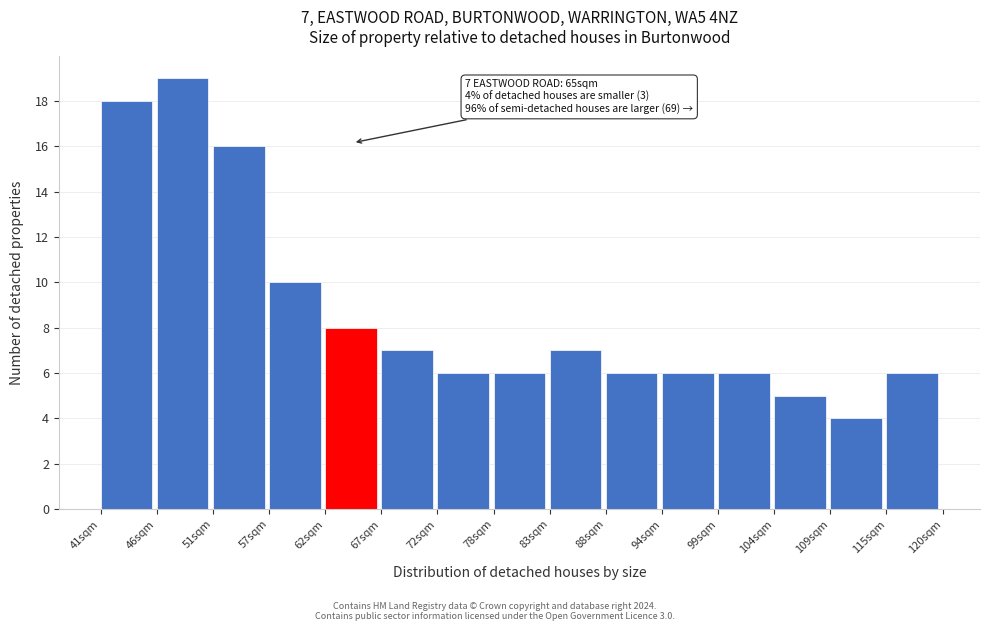

Reading left to right, extract all data points from this chart.

18	19	16	10	8	7	6	6	7	6	6	6	5	4	6